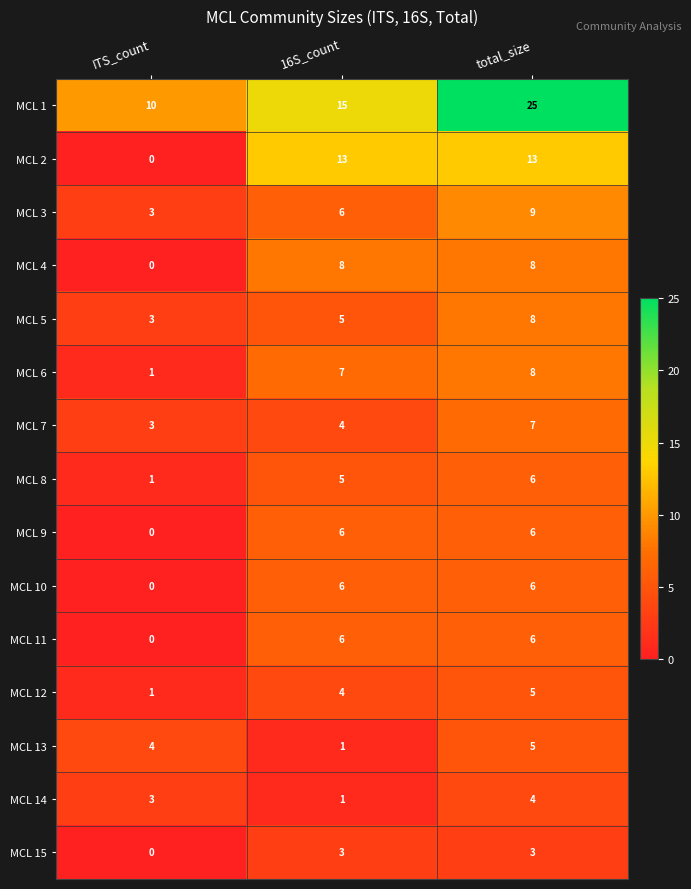

List the labels in order of MCL 14 value, largest first.

total_size, ITS_count, 16S_count